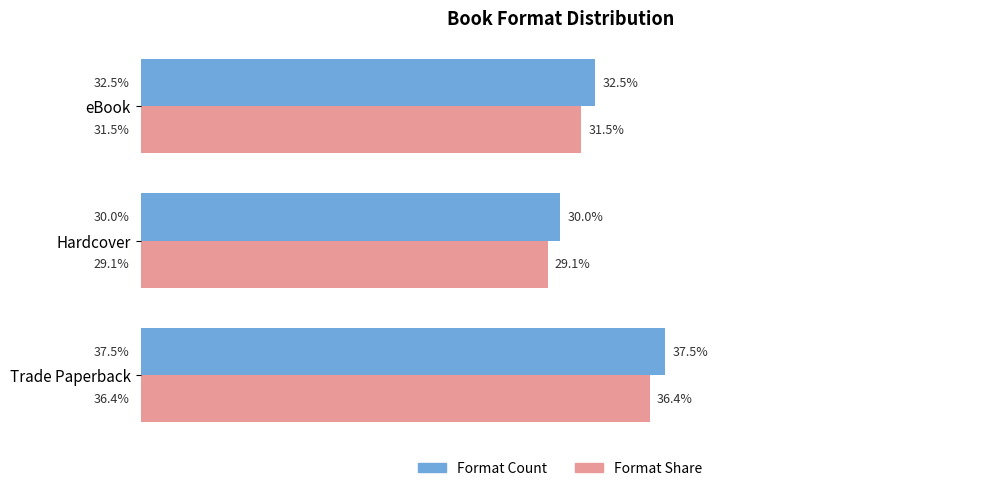

At which label does Format Share reach its peak?

Trade Paperback